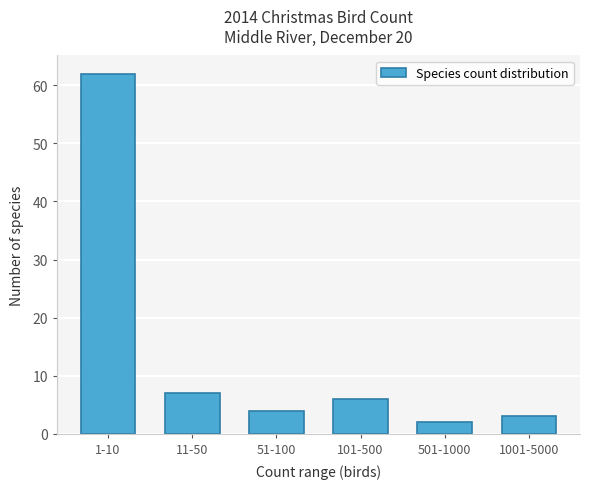

Reading left to right, what are all the values shown in this chart?

1-10=62	11-50=7	51-100=4	101-500=6	501-1000=2	1001-5000=3